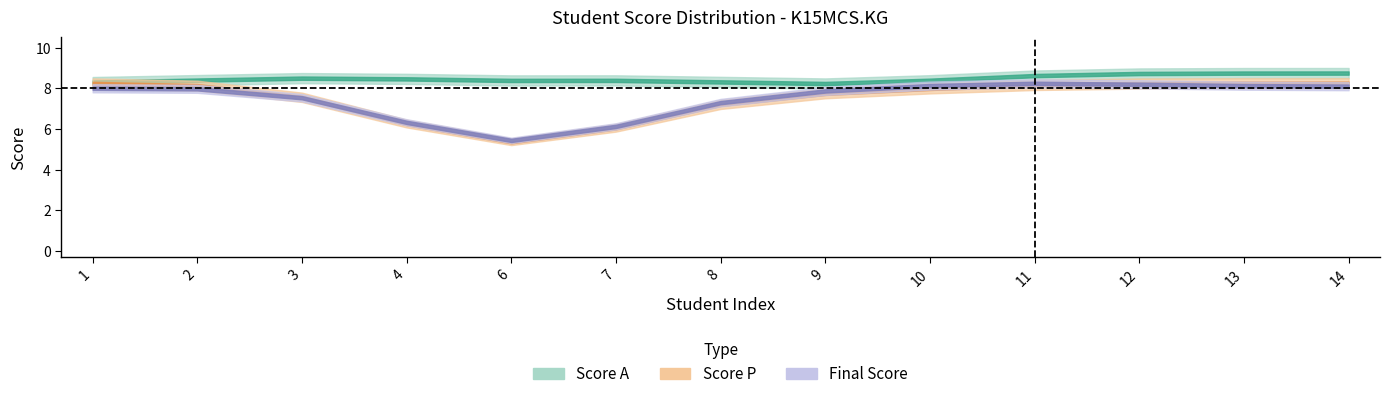

What is the difference between the highest and lowest values at 12?

1.1